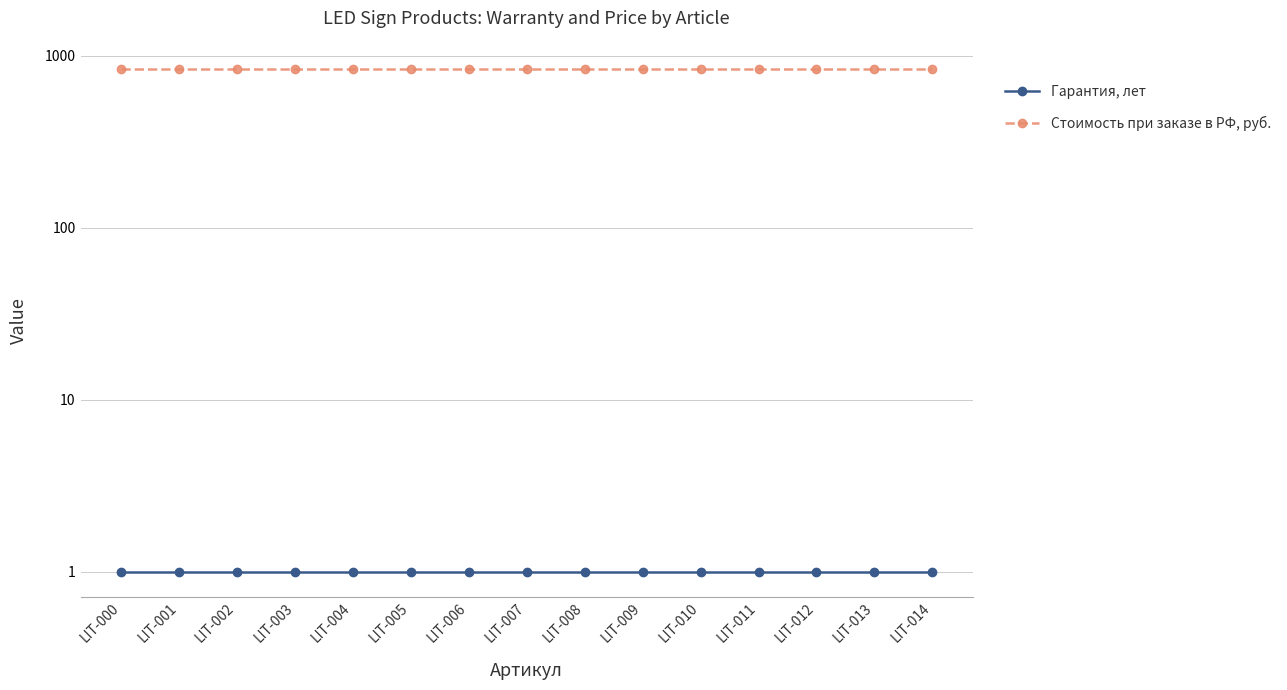

Between LIT-000 and LIT-008, which series saw the biggest shift?

Гарантия, лет